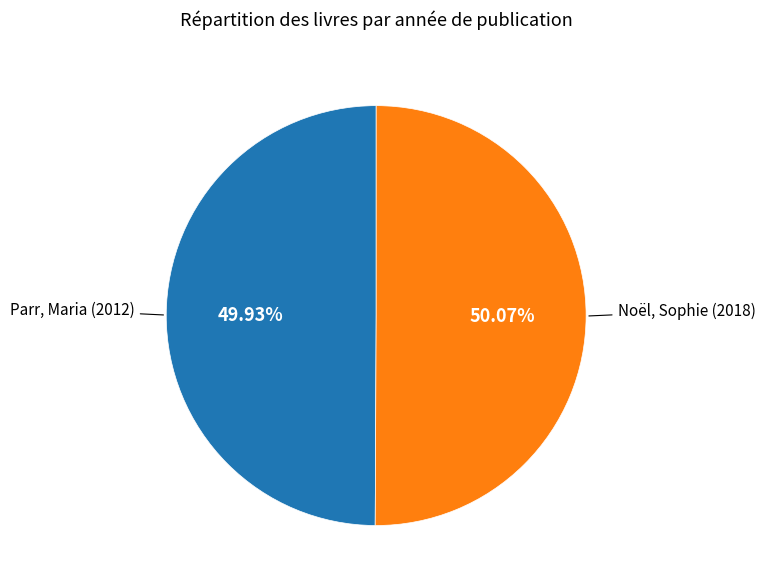

Is there any slice that represents more than half of the pie?

Yes